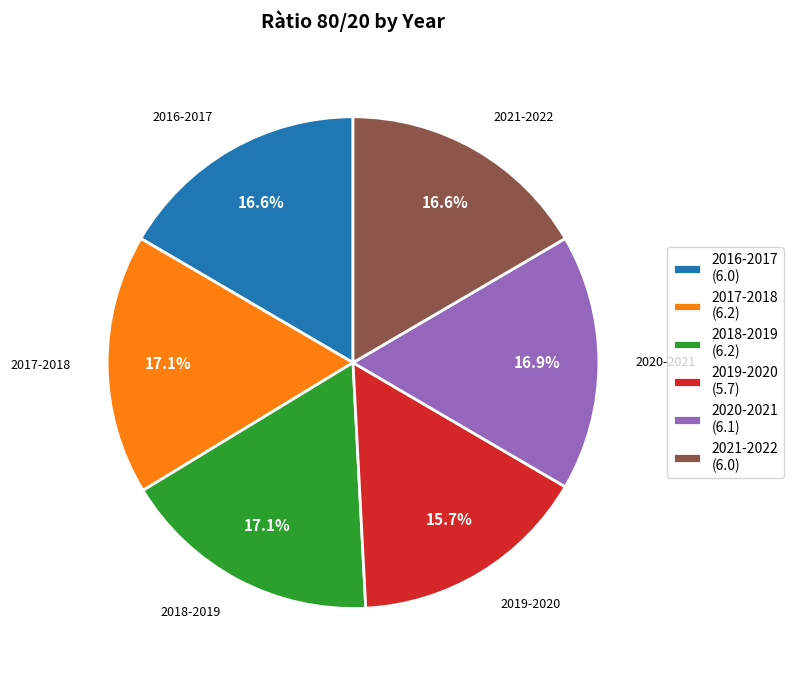

What is the total percentage of 2020-2021 and 2017-2018?

34.0%